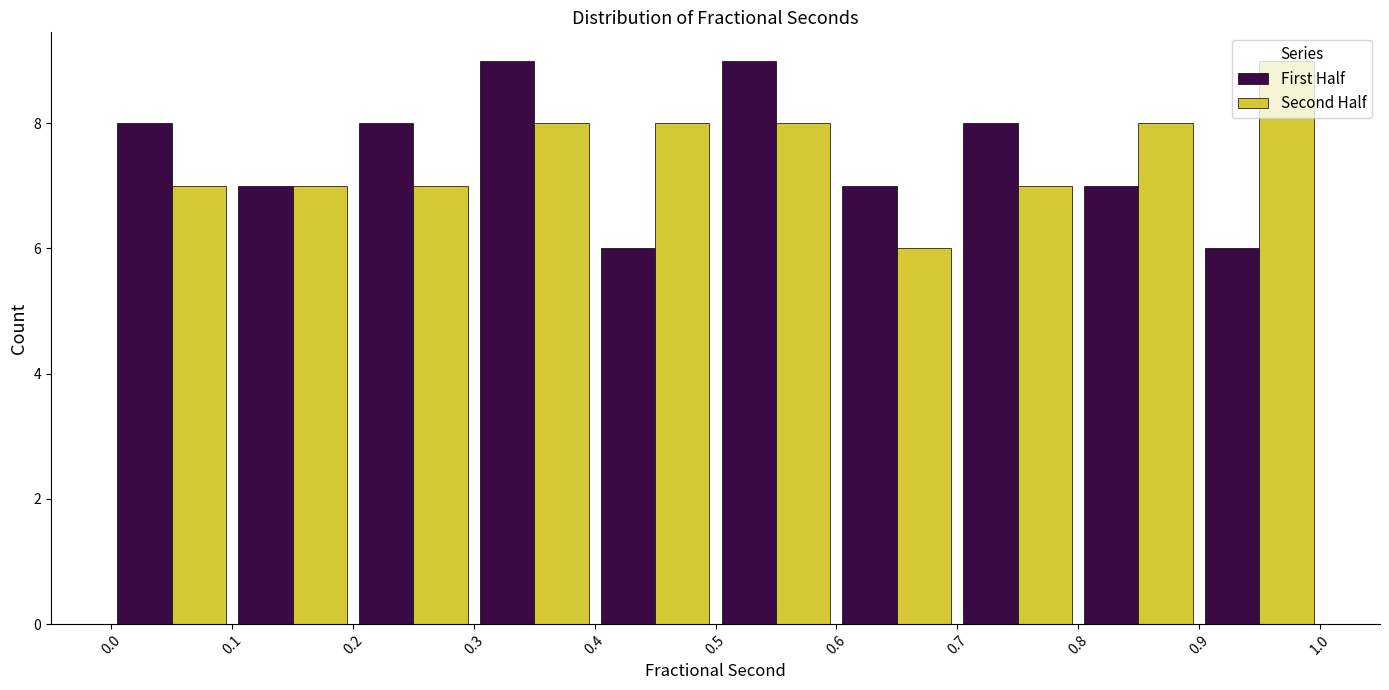

Reading left to right, list every range on the x-axis with the height of the bar of each series over it. The values are not printed on the chart, so give them approximately, as read against the axis.

0.0 to 0.1: First Half=8	Second Half=7
0.1 to 0.2: First Half=7	Second Half=7
0.2 to 0.3: First Half=8	Second Half=7
0.3 to 0.4: First Half=9	Second Half=8
0.4 to 0.5: First Half=6	Second Half=8
0.5 to 0.6: First Half=9	Second Half=8
0.6 to 0.7: First Half=7	Second Half=6
0.7 to 0.8: First Half=8	Second Half=7
0.8 to 0.9: First Half=7	Second Half=8
0.9 to 1.0: First Half=6	Second Half=9